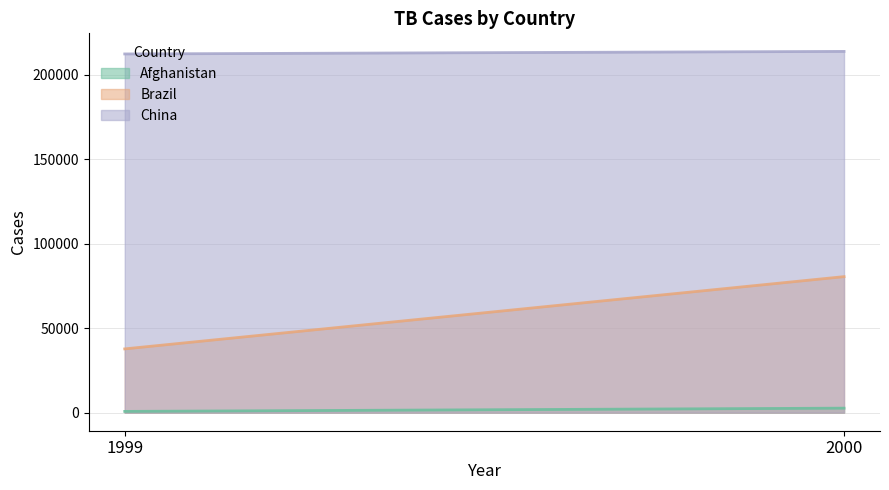

Which series has the largest total across all categories?

China